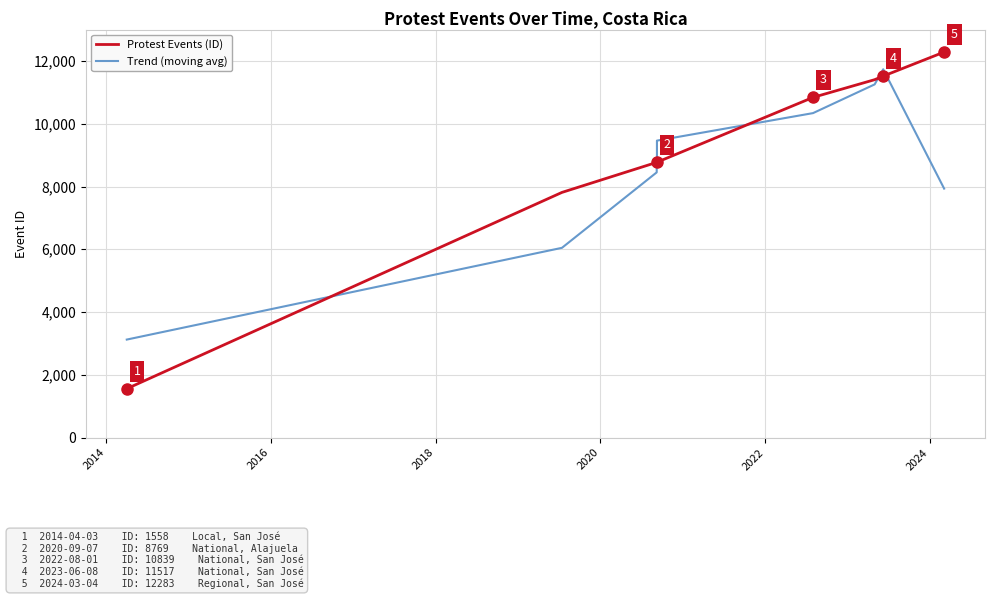

Which series has the widest spread of values?

Protest Events (ID)